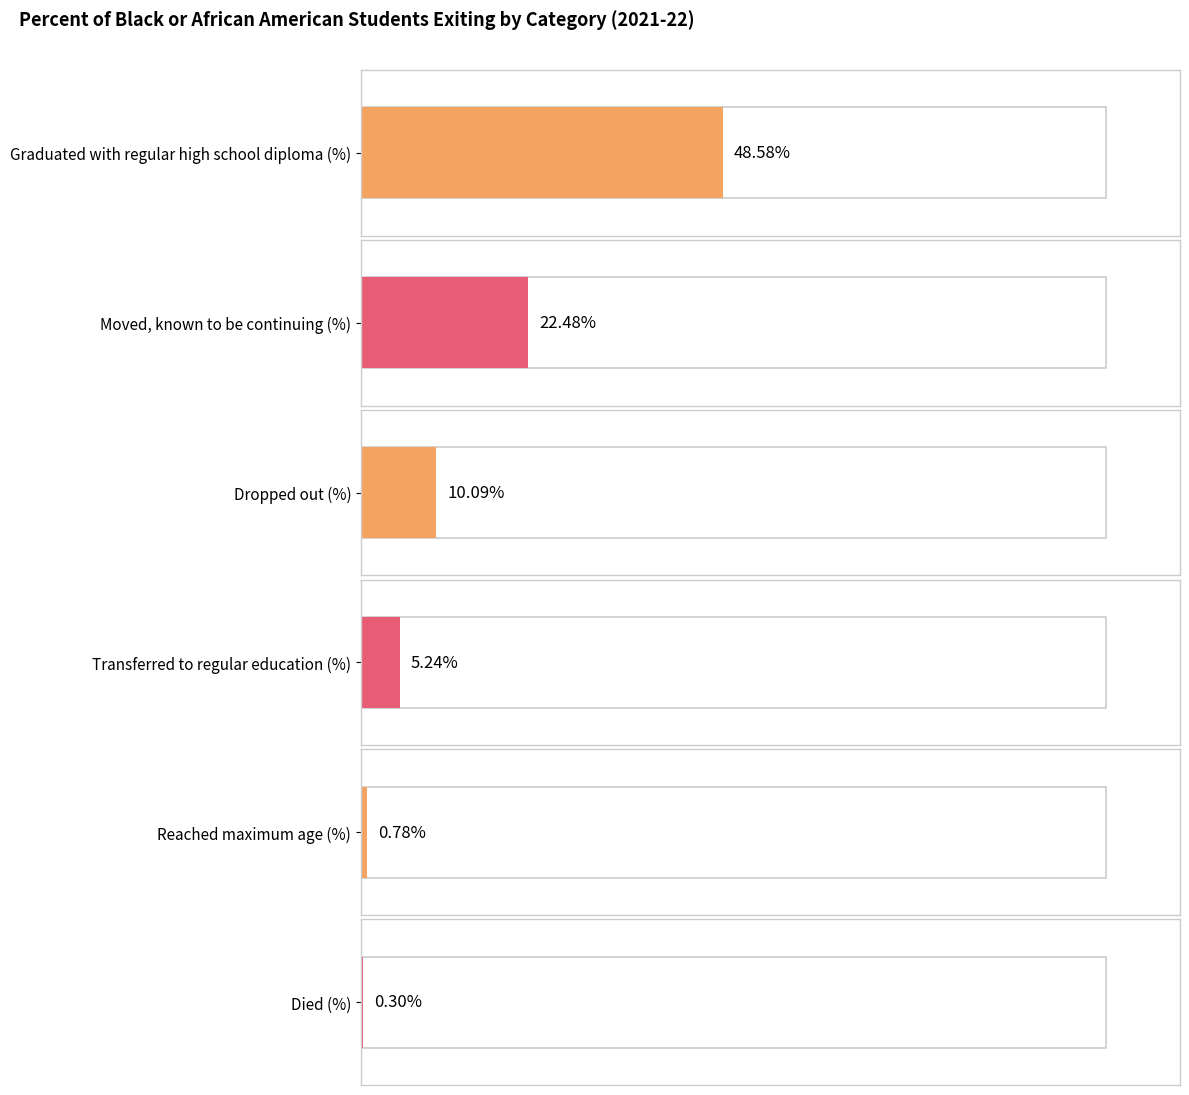

Is the value of Reached maximum age (%) at Louisiana greater than the value of Transferred to regular education (%) at Alabama?

No